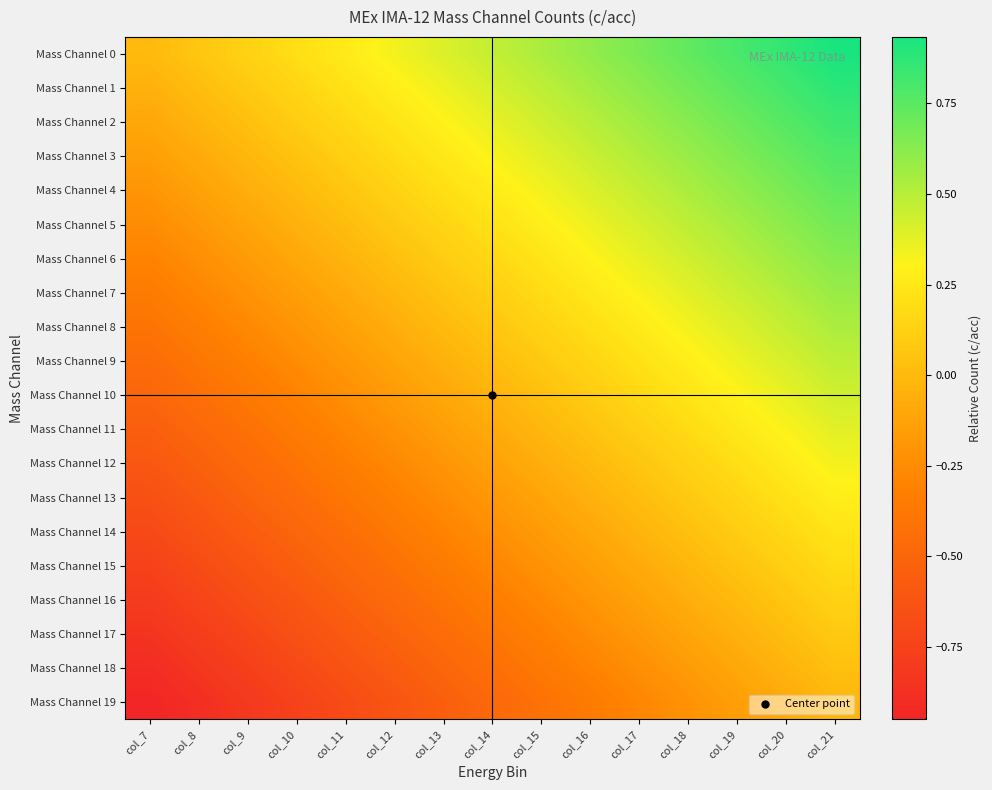

At which category is the sum across all series the highest?

col_21